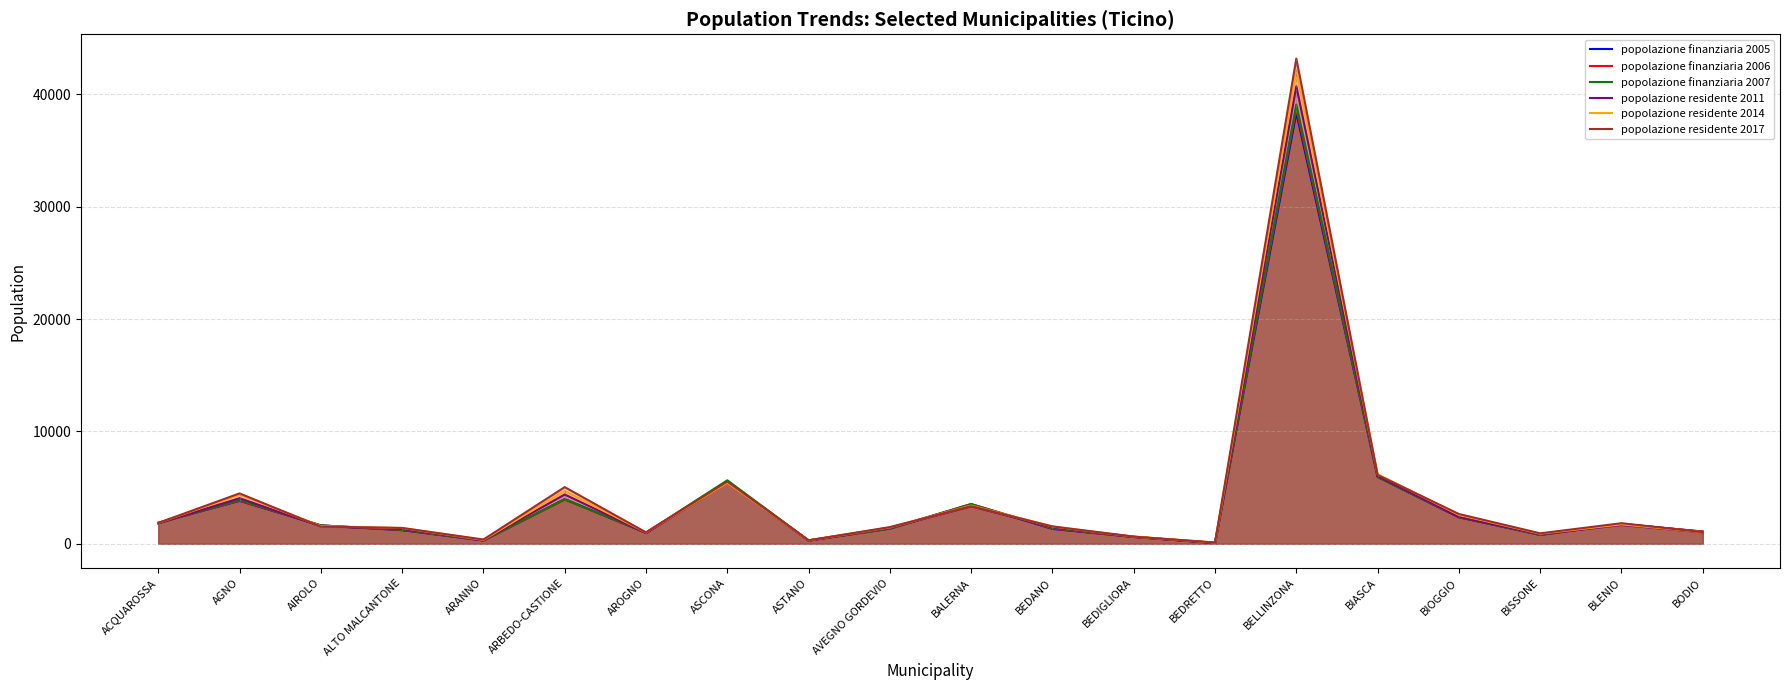

How many interior local valleys does the popolazione finanziaria 2006 series have?

5